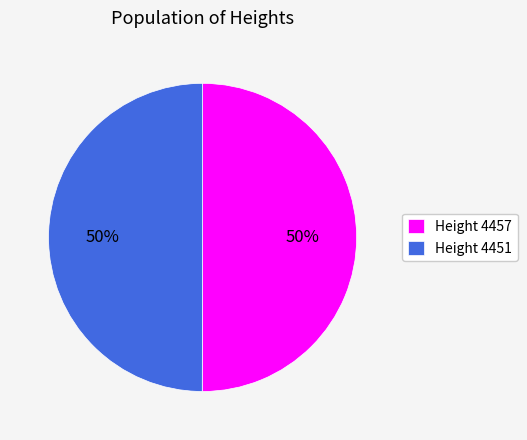

Is it true that Height 4451 is 50% of the pie?

True